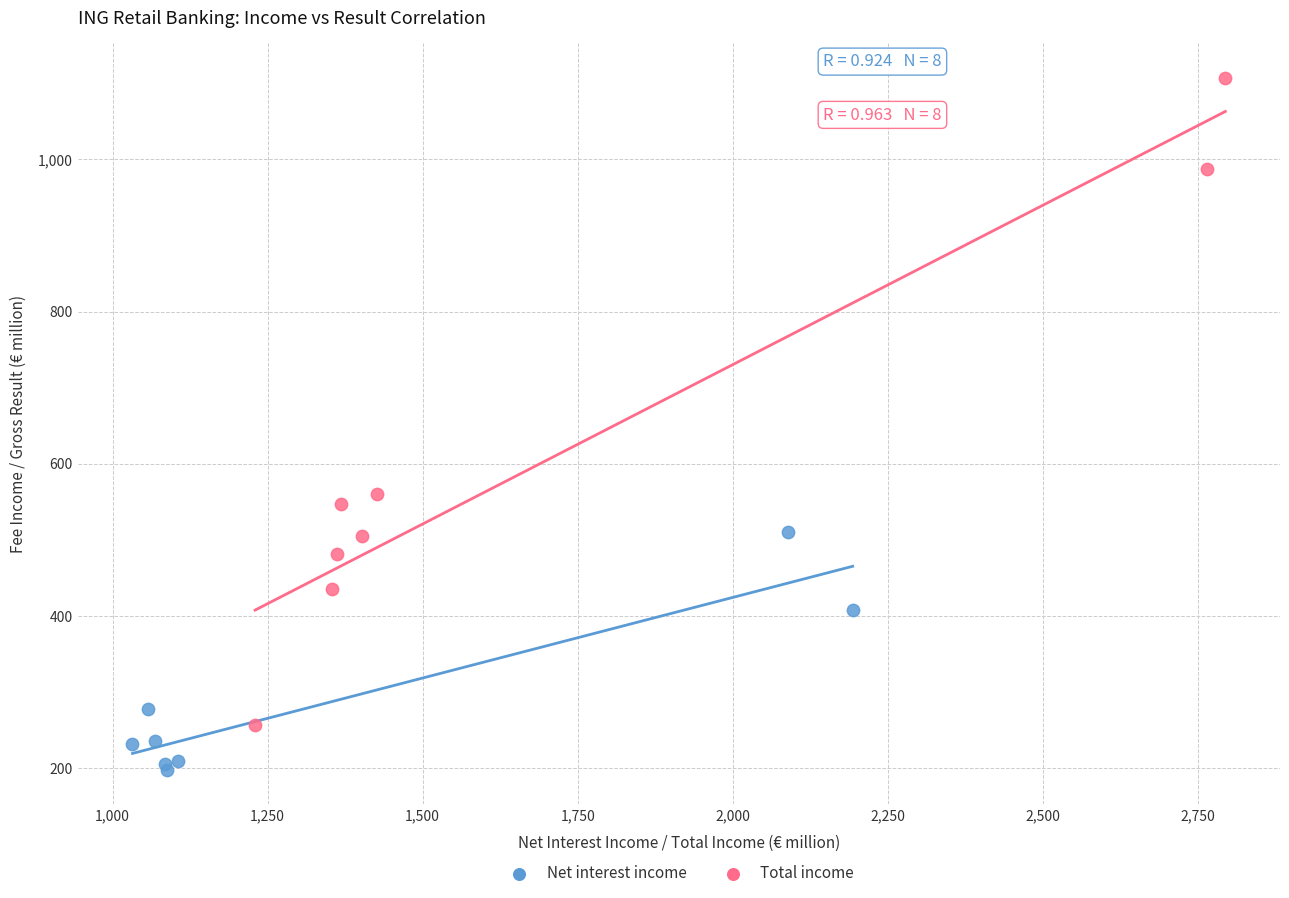

Which series contains the lowest Y value?

Net interest income